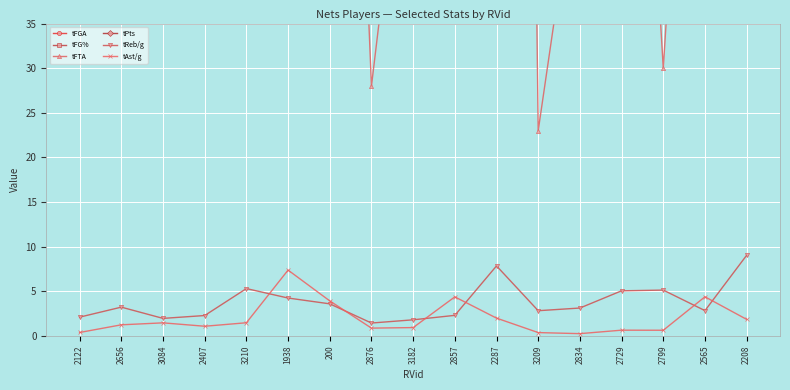

True or false: tFTA has more than 1 interior local peaks.

True